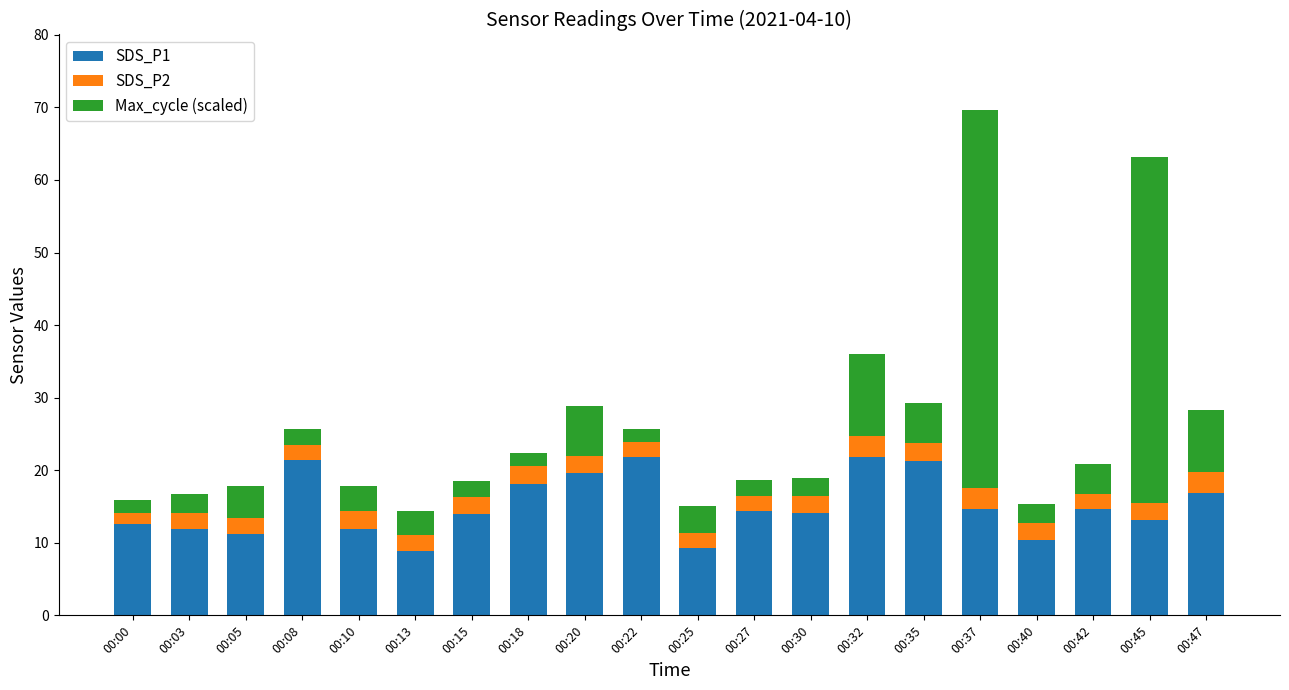

What is the total value across all series at 00:18?

22.4